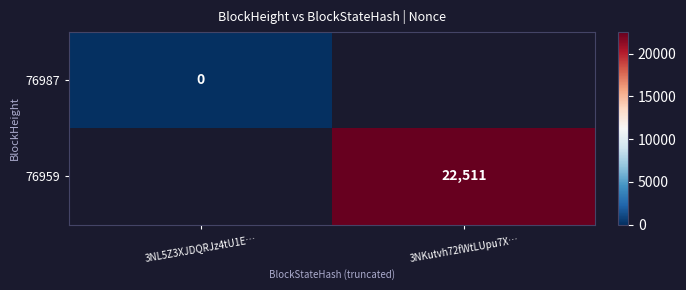

At how many categories does at least one series exceed 13753?

1